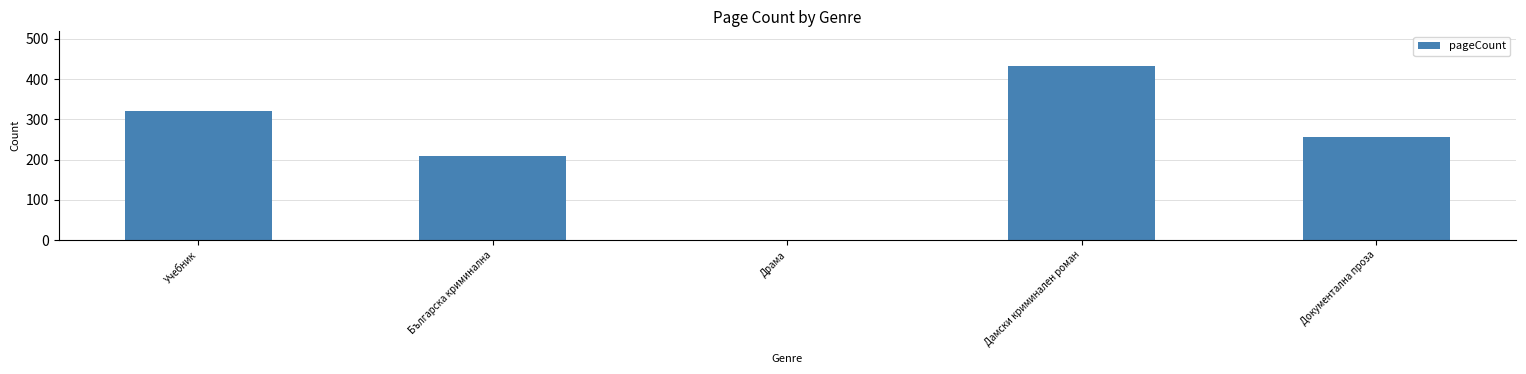

Between Българска криминална and Документална проза, which is larger?

Документална проза